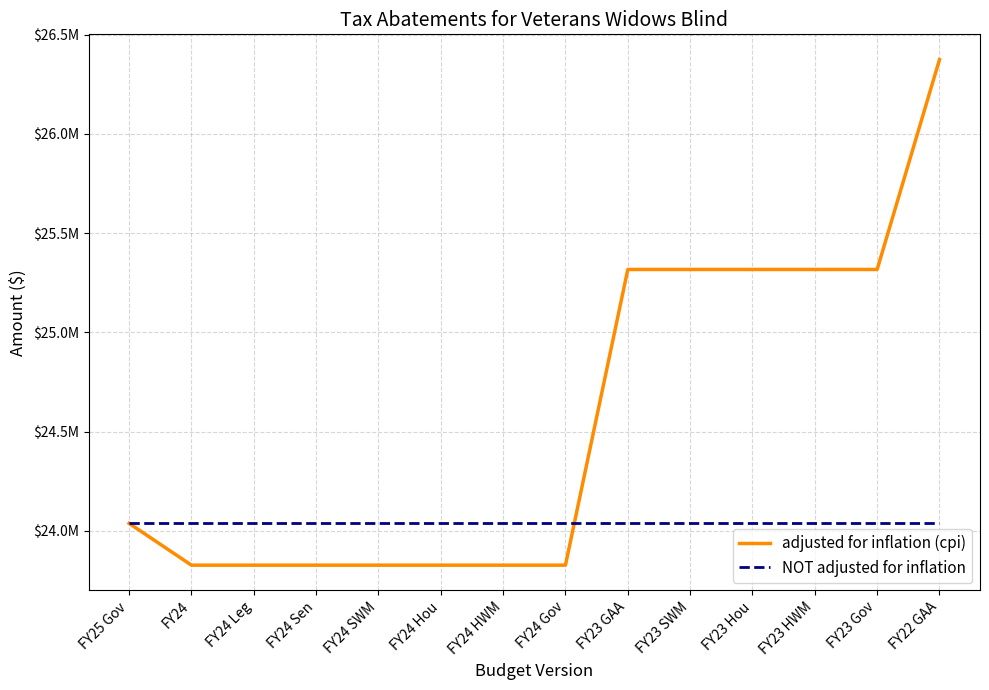

True or false: NOT adjusted for inflation and adjusted for inflation (cpi) cross at least once.

True